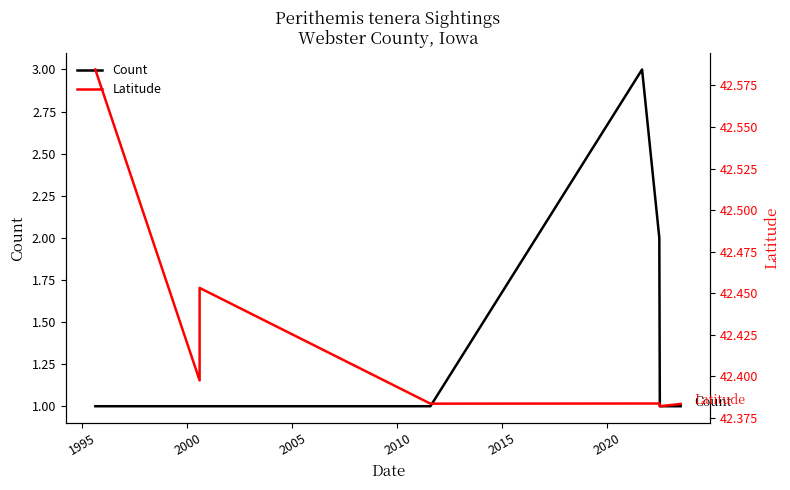

What is the difference between the highest and lowest values at 2005?

41.4